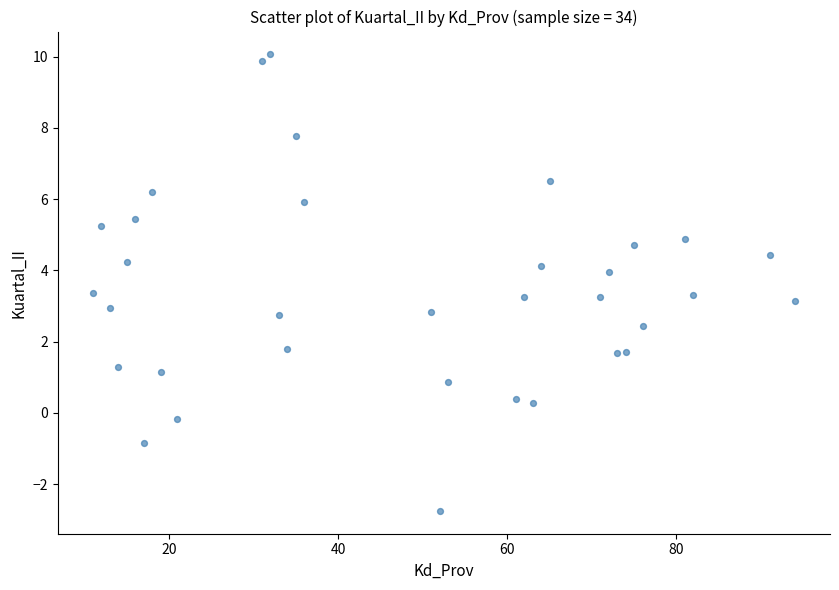

What is the range of Y values (max minus min)?

12.8